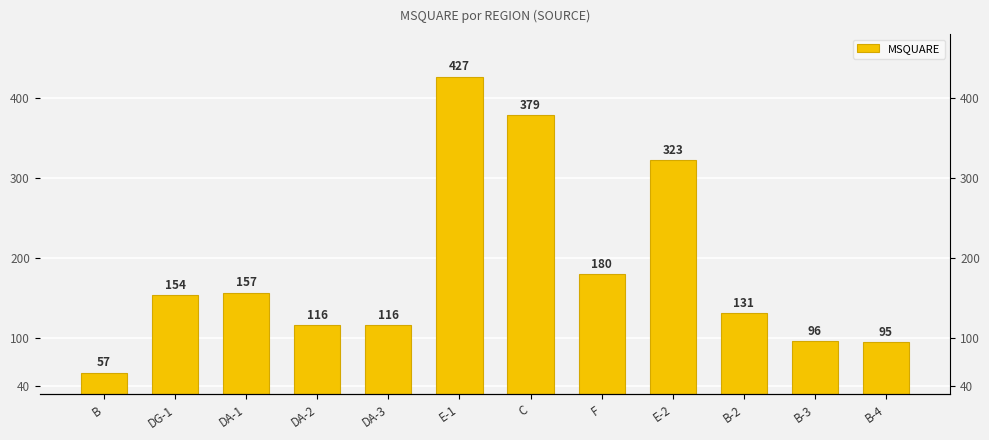

Reading left to right, what are all the values shown in this chart?

B=57	DG-1=154	DA-1=157	DA-2=116	DA-3=116	E-1=427	C=379	F=180	E-2=323	B-2=131	B-3=96	B-4=95